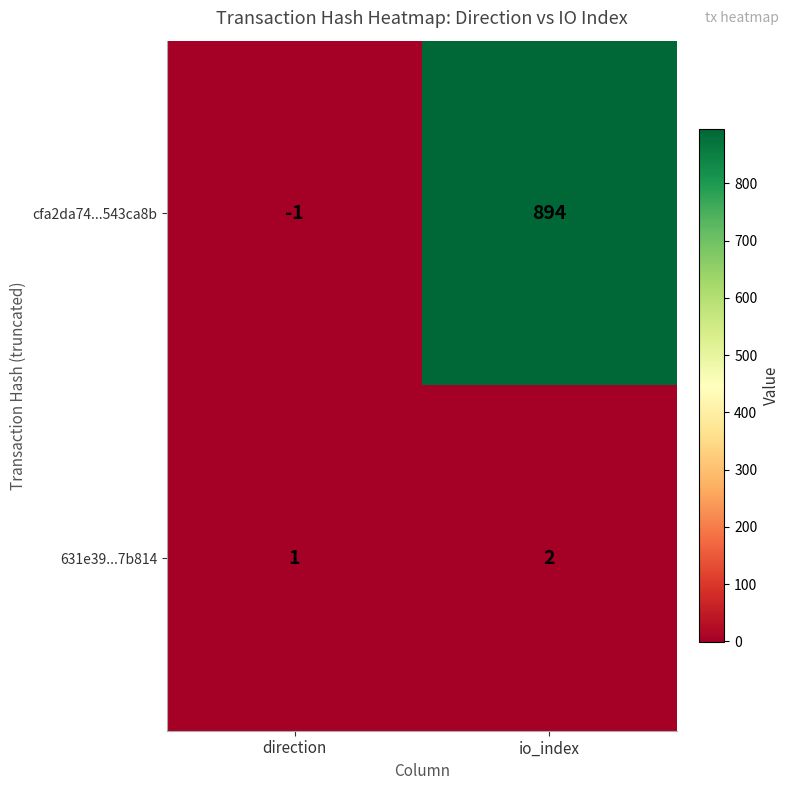

What is the sum of the 631e39...7b814 values at io_index and direction?

3